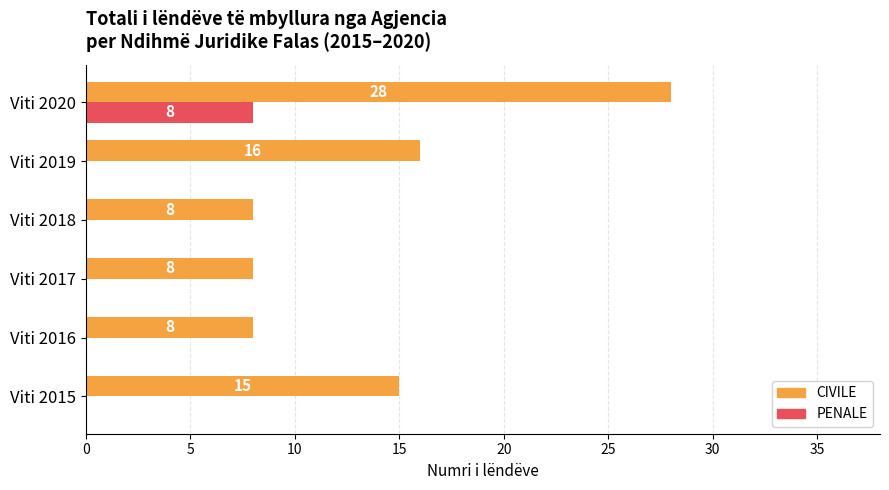

What is the sum of all PENALE values?

8